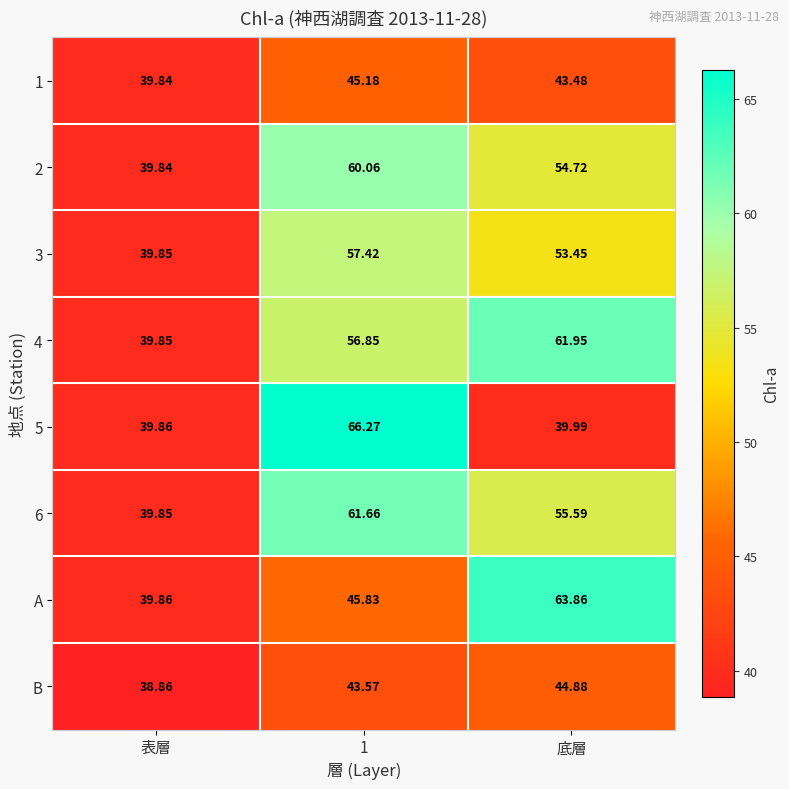

At 底層, list the series in order from largest to smallest.

A, 4, 6, 2, 3, B, 1, 5